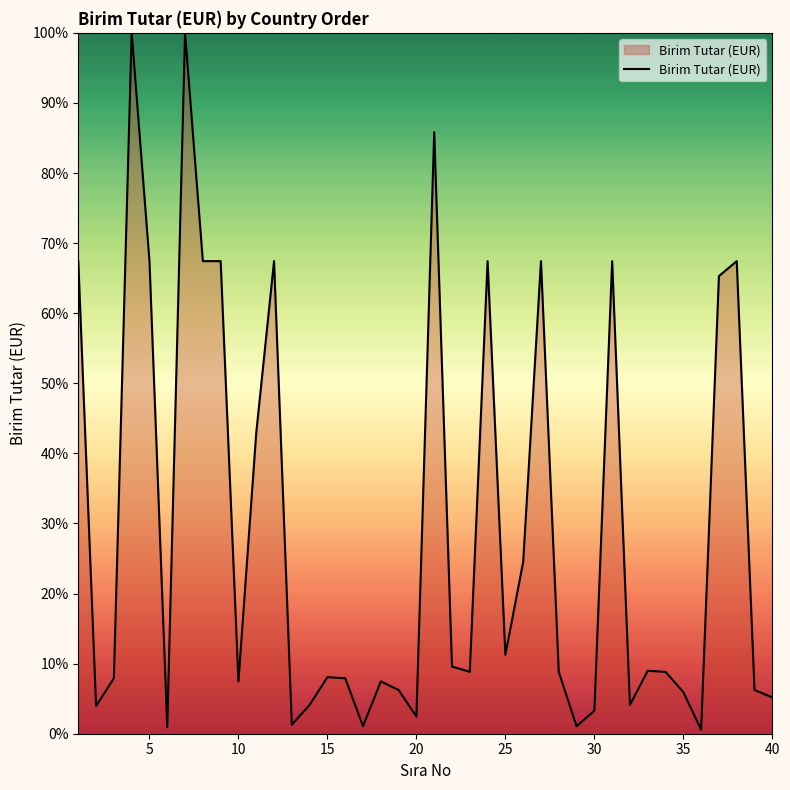

What is the difference between the maximum and minimum values?

99.4